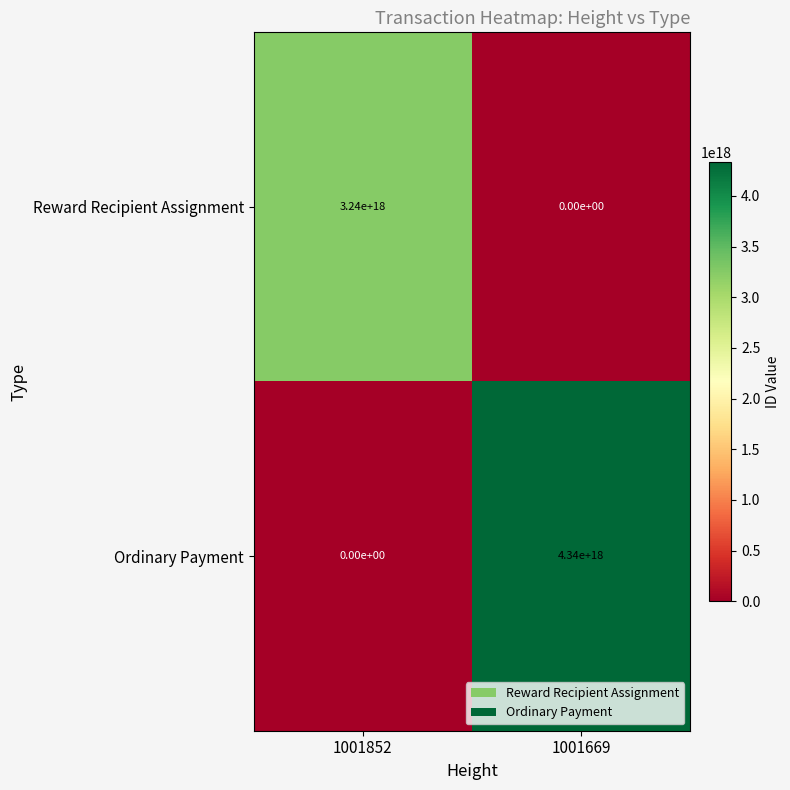

Which series has the largest total across all categories?

Ordinary Payment